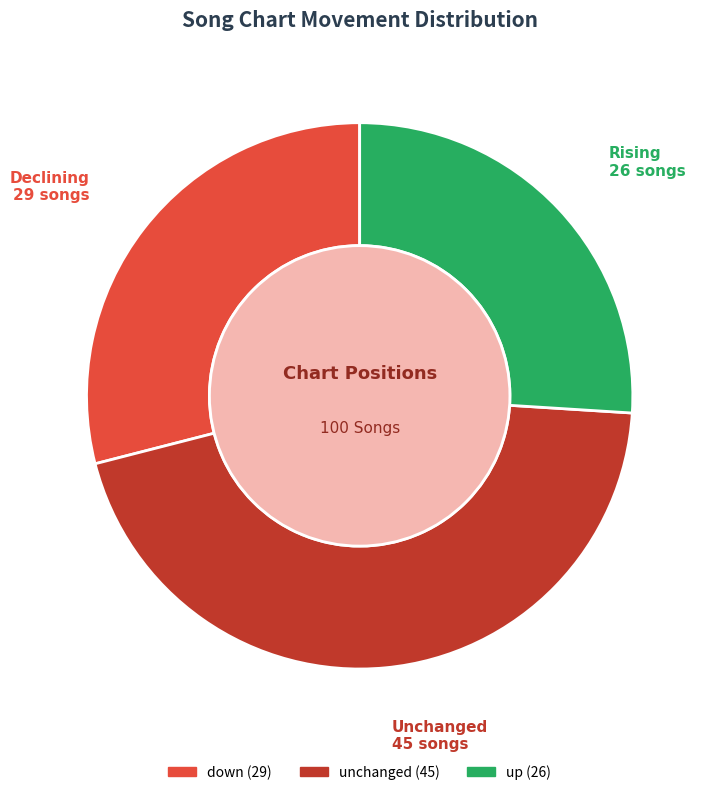

Count the number of slices in the pie.

3